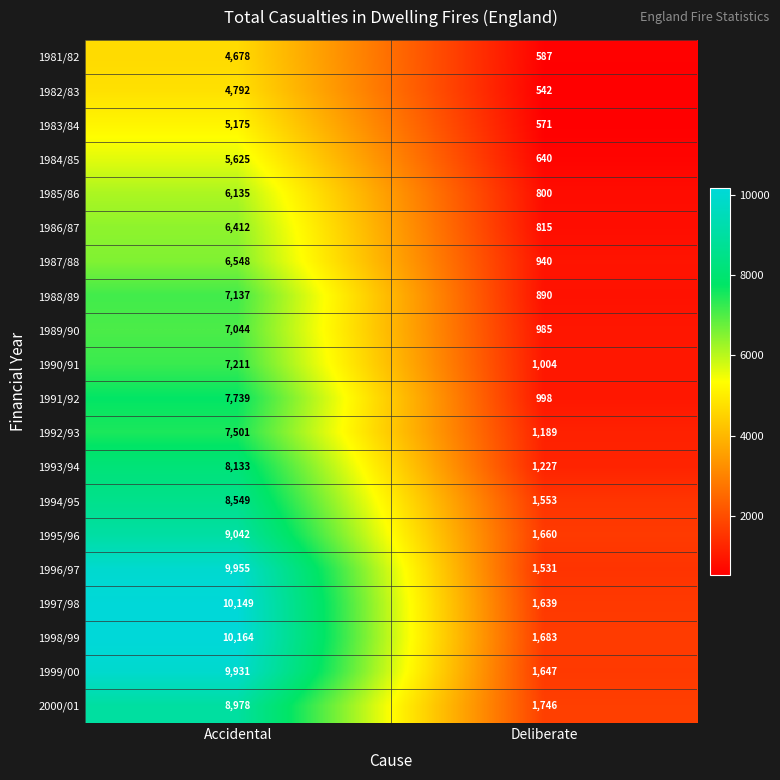

At which category is the sum across all series the highest?

Accidental